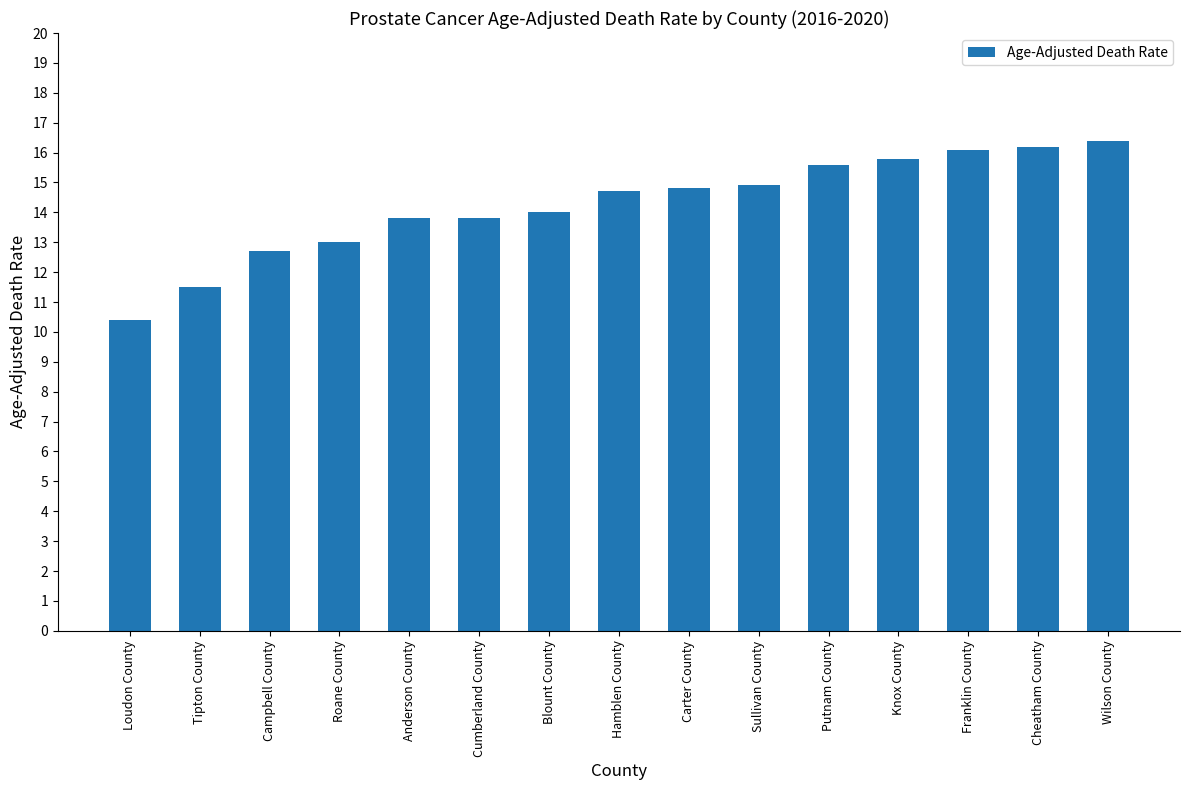

Does the chart contain stacked bars?

No